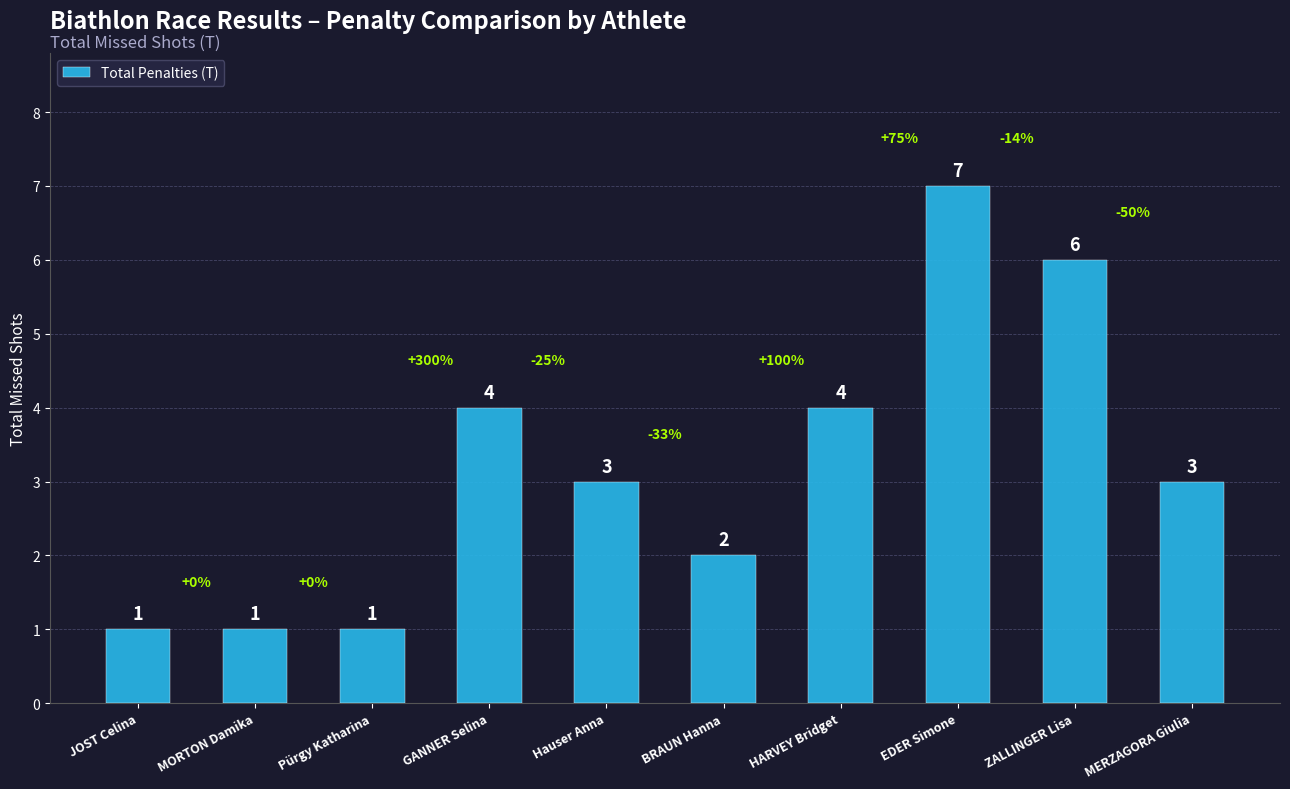

Reading right to left, extract all data points from this chart.

MERZAGORA Giulia=3	ZALLINGER Lisa=6	EDER Simone=7	HARVEY Bridget=4	BRAUN Hanna=2	Hauser Anna=3	GANNER Selina=4	Pürgy Katharina=1	MORTON Damika=1	JOST Celina=1